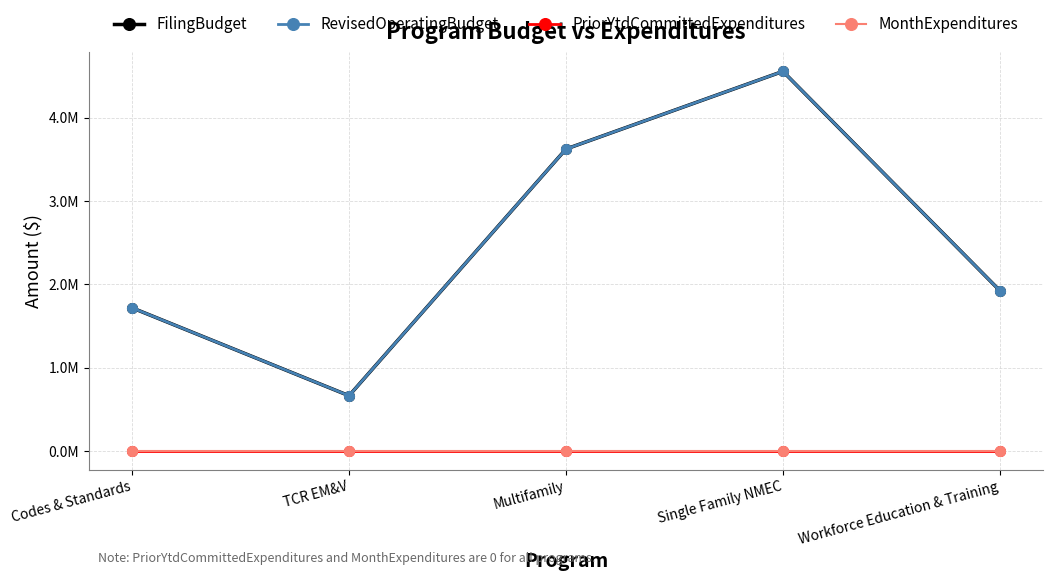

Which series has the largest range (max minus min)?

FilingBudget